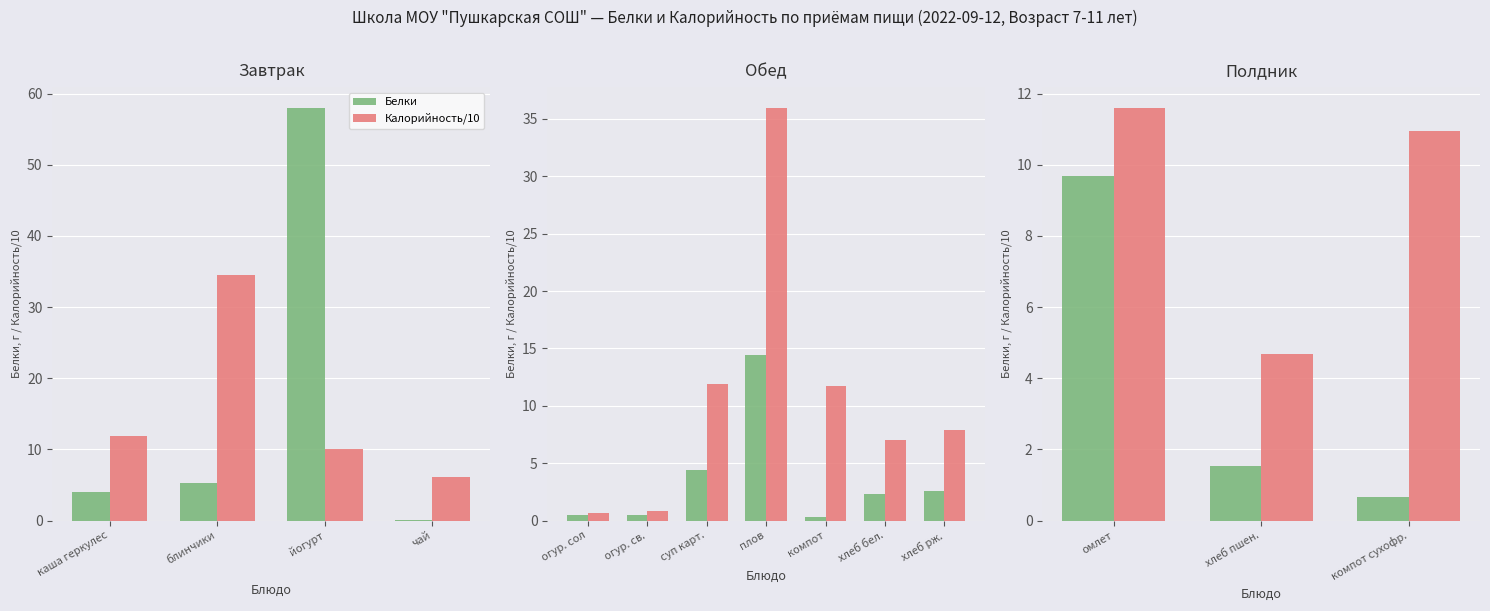

At how many categories does at least one series exceed 2?

3